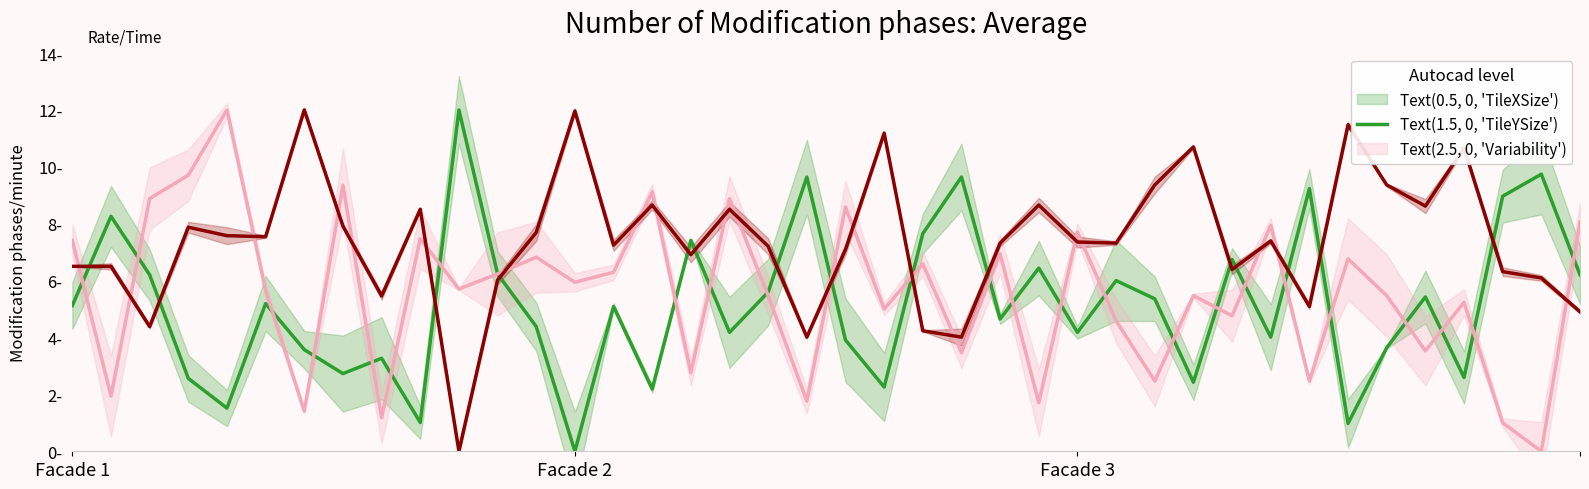

Does the chart have visible grid lines?

No